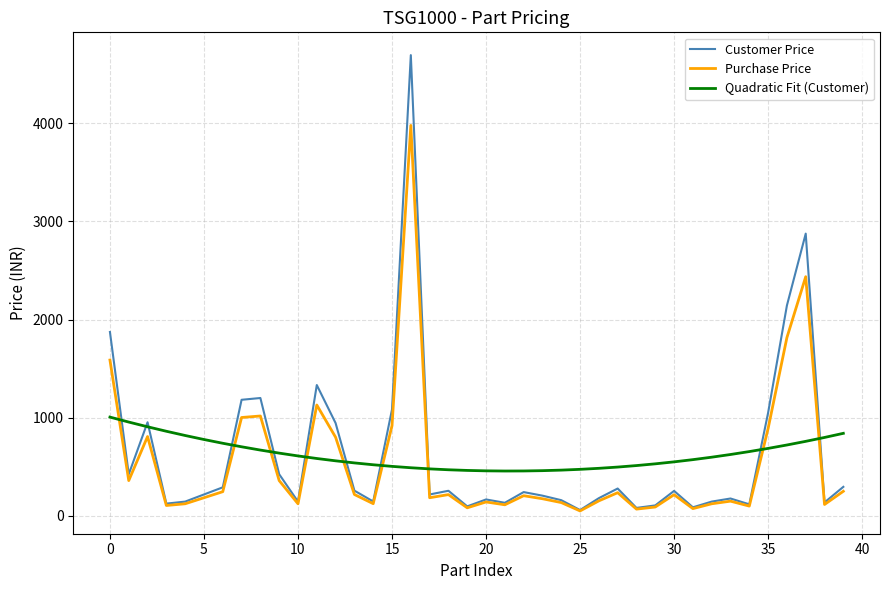

In Purchase Price, how many points are lower than both neighbors (excluding endpoints)?

12